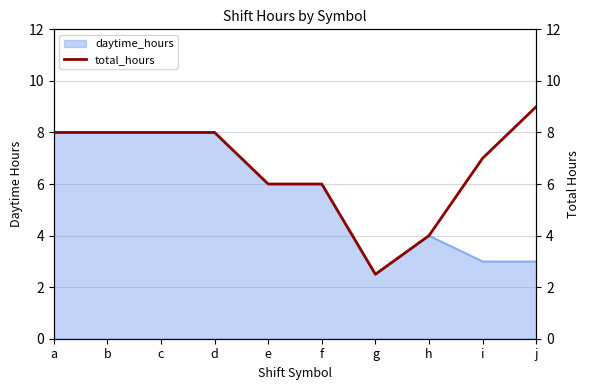

The daytime_hours series shows 10.4 at a. True or false?

False